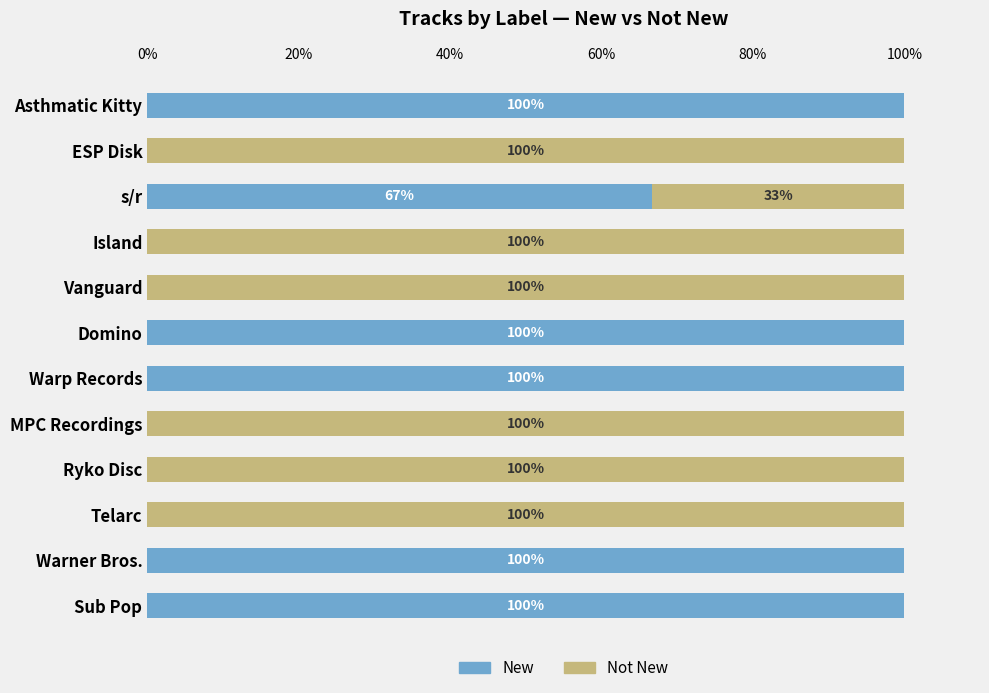

Count the number of data series in this chart.

2